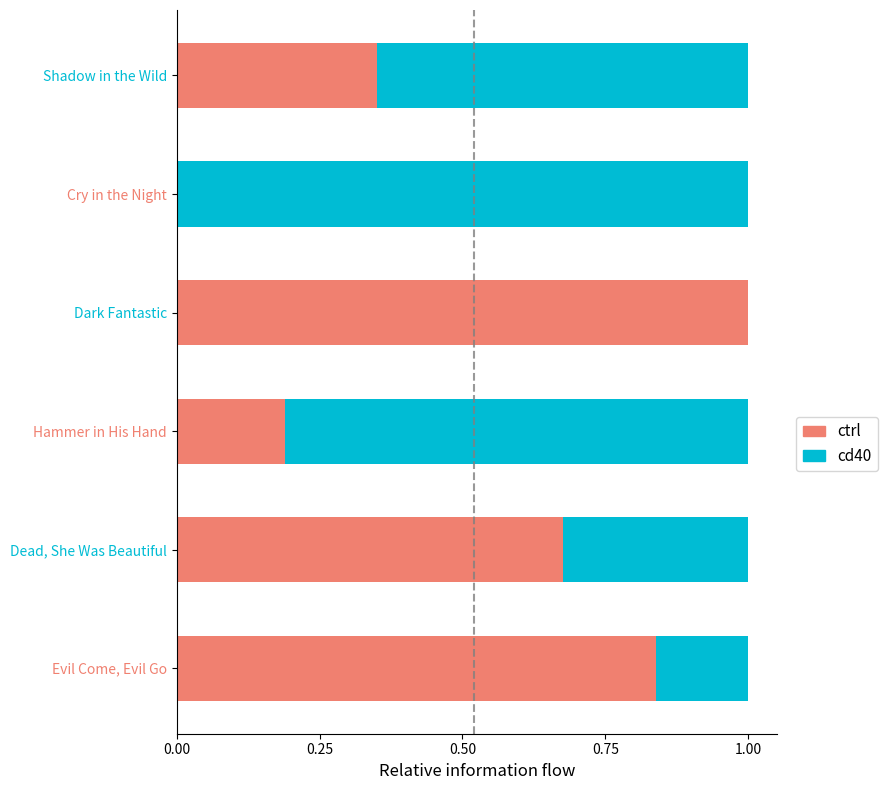

What is the total value across all series at Dead, She Was Beautiful?

1.0